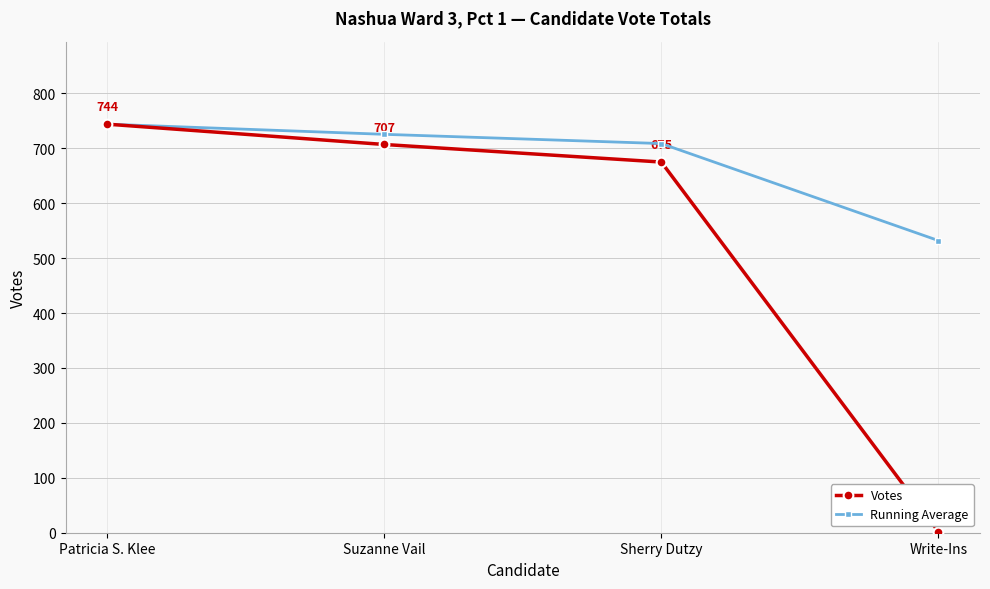

How many lines are shown in the chart?

2